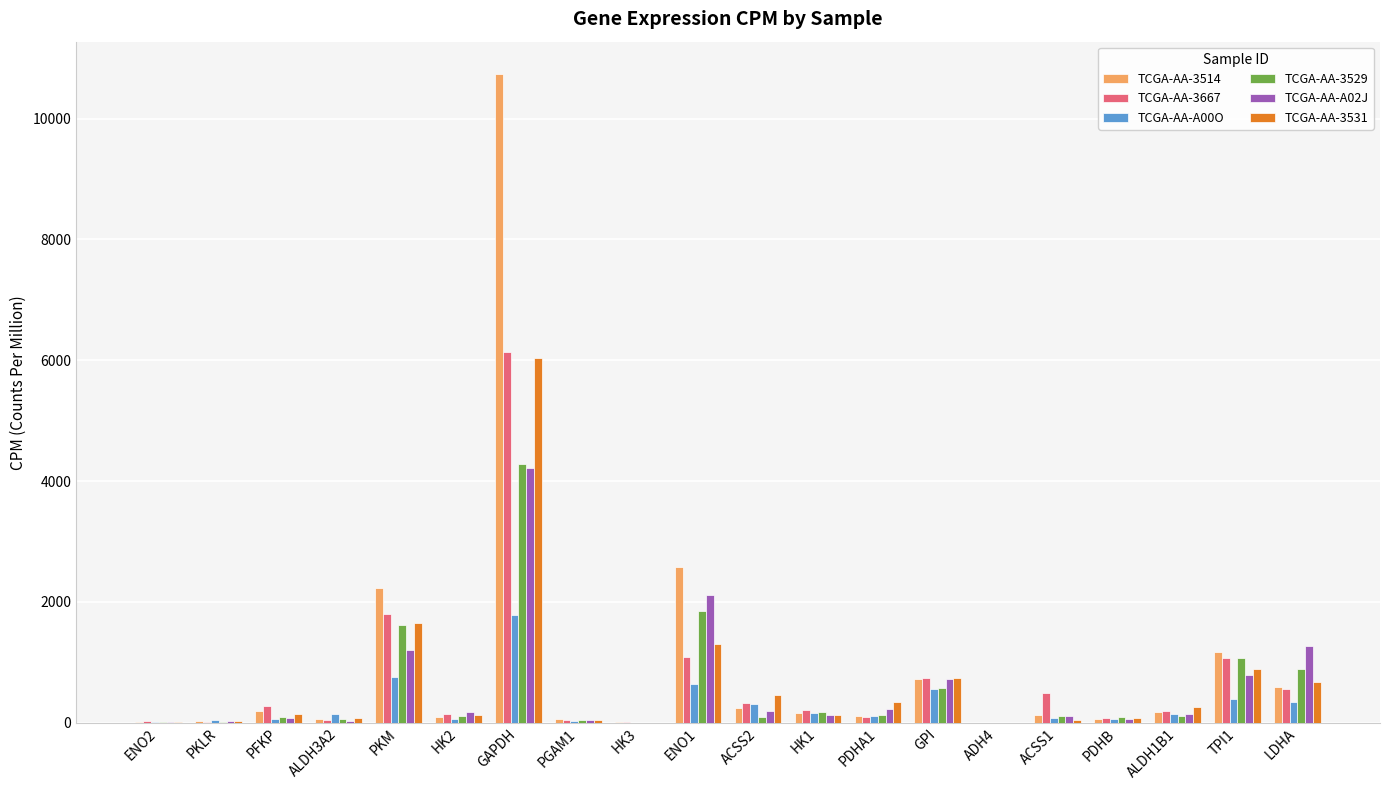

At which label does TCGA-AA-3531 reach its peak?

GAPDH